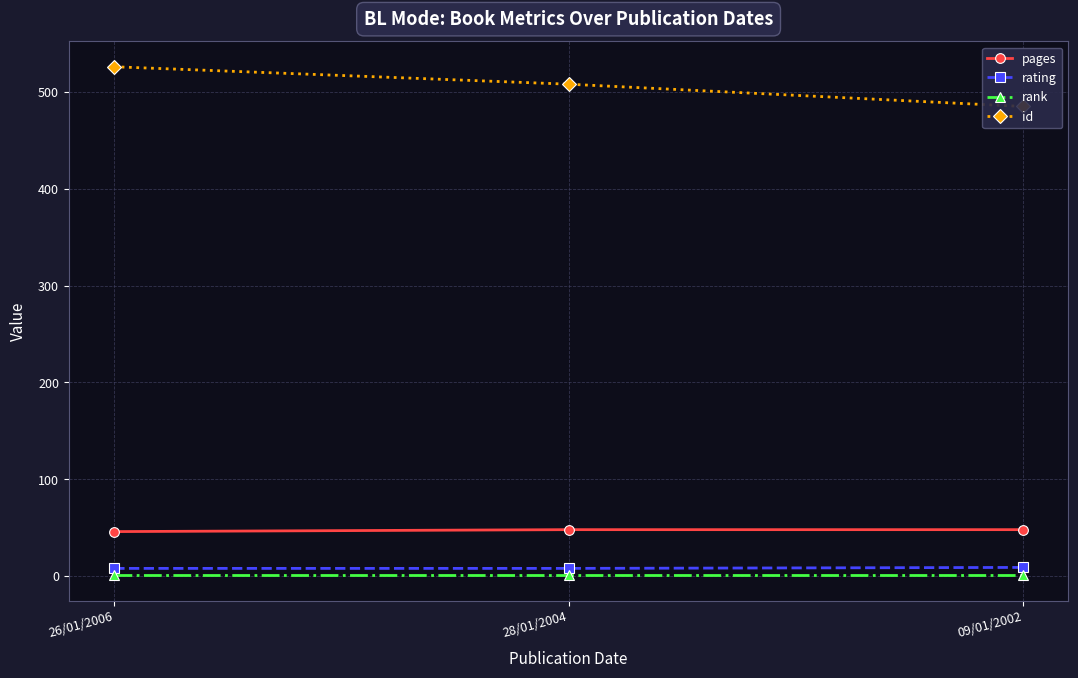

What are all the series names shown in the legend?

pages, rating, rank, id